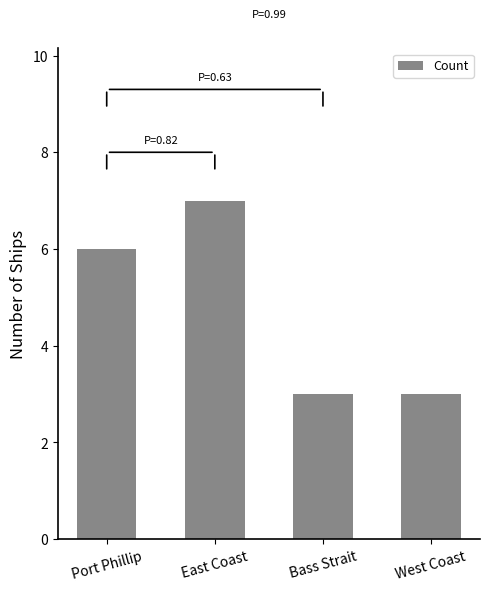

What is the change in value from Port Phillip to West Coast?

-3